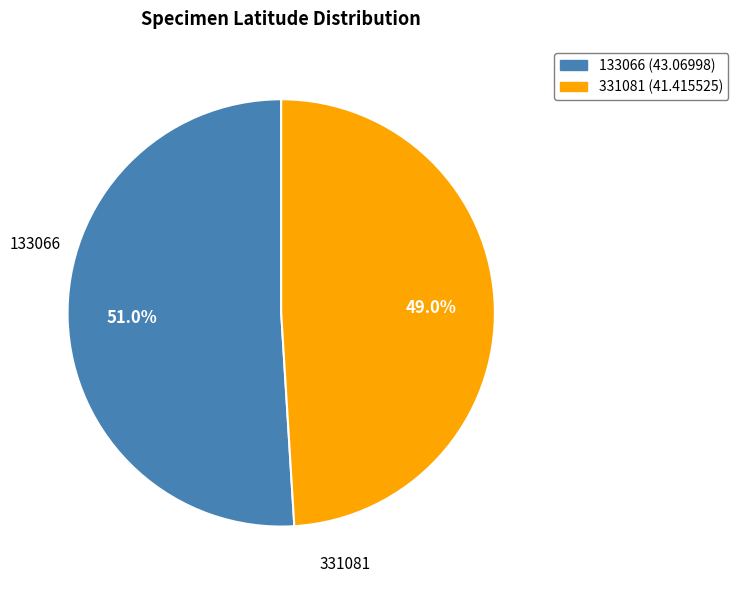

Count the number of slices in the pie.

2